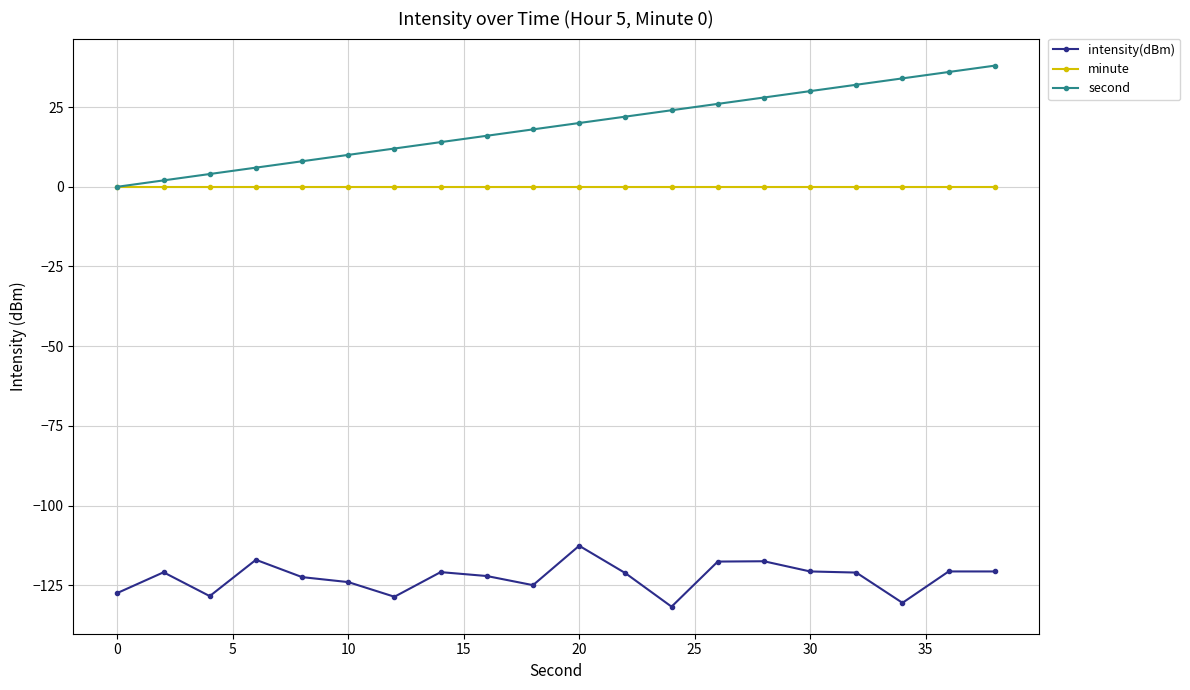

What is the maximum value shown in the chart?

38.0